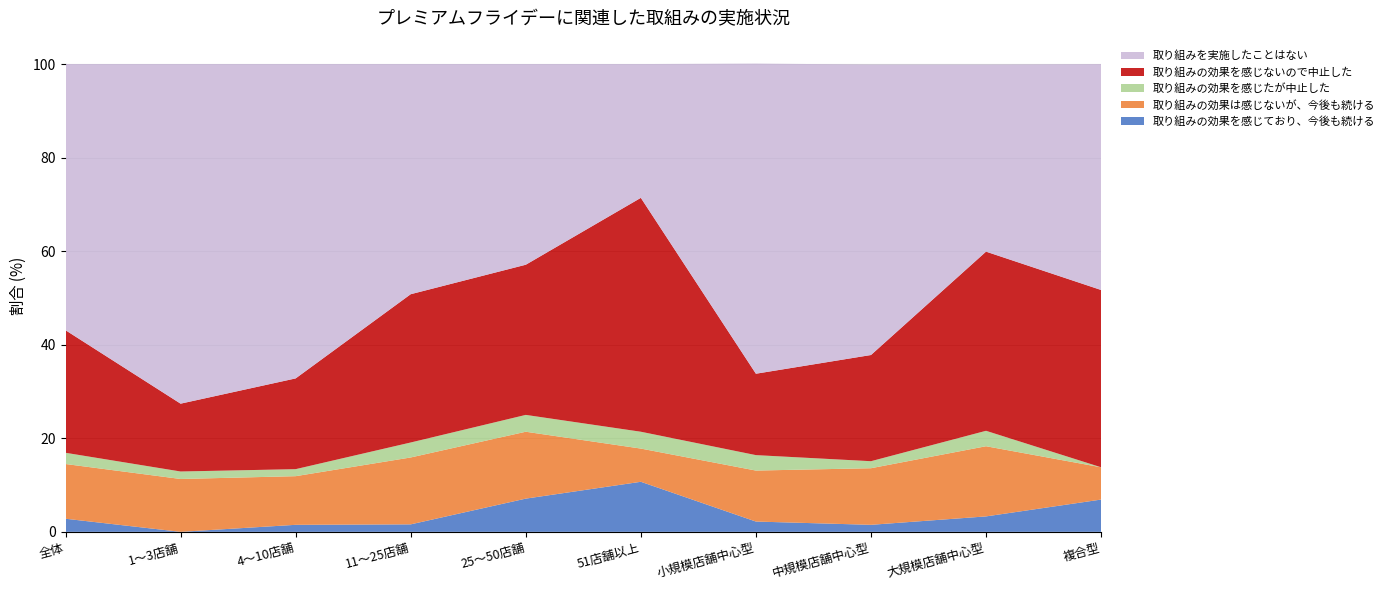

Reading left to right, list all the values displayed in this chart.

取り組みの効果を感じており、今後も続ける: 2.8	0.0	1.5	1.6	7.1	10.7	2.2	1.5	3.3	6.9
取り組みの効果は感じないが、今後も続ける: 11.7	11.3	10.4	14.3	14.3	7.1	10.9	12.1	15.0	6.9
取り組みの効果を感じたが中止した: 2.4	1.6	1.5	3.2	3.6	3.6	3.3	1.5	3.3	0.0
取り組みの効果を感じないので中止した: 26.2	14.5	19.4	31.7	32.1	50.0	17.4	22.7	38.3	37.9
取り組みを実施したことはない: 56.9	72.6	67.2	49.2	42.9	28.6	66.3	62.1	40.0	48.3